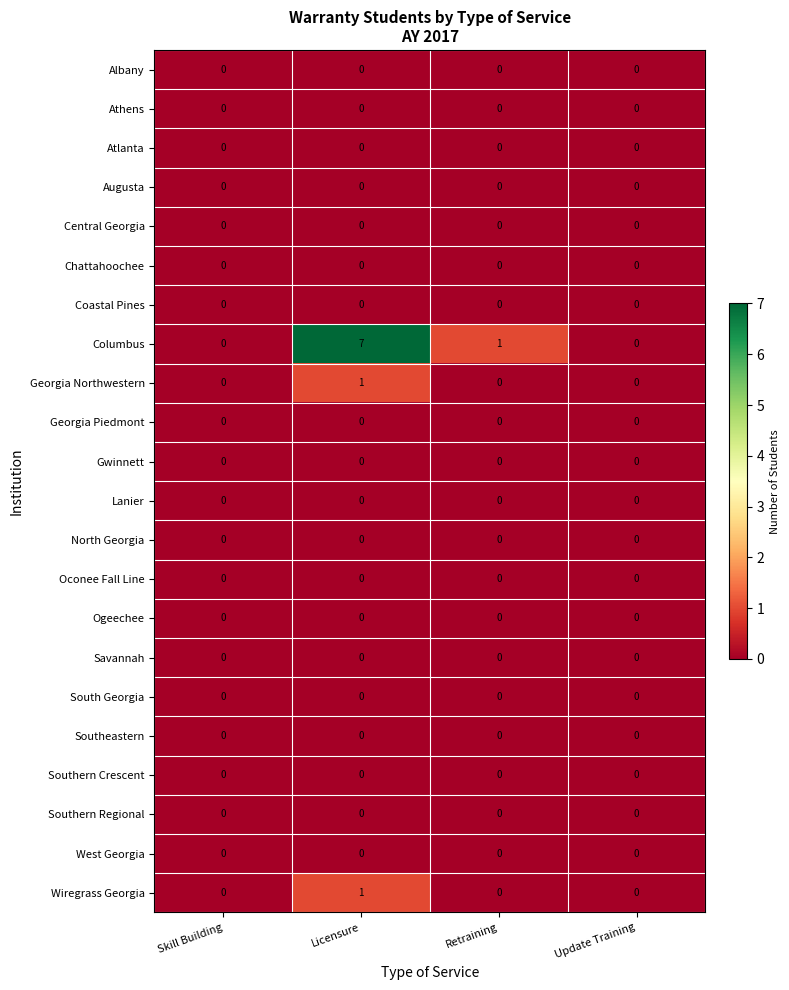

What is the greatest value displayed?

7